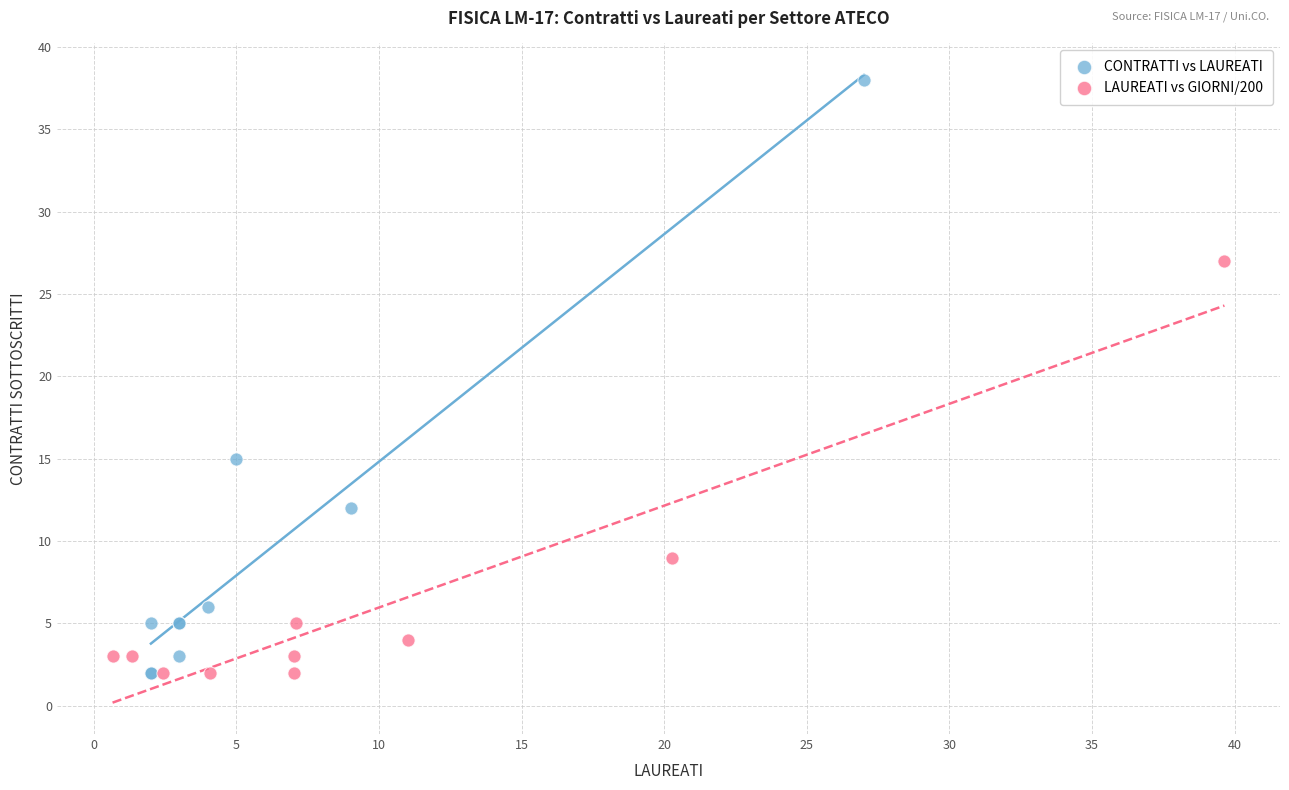

Which series contains the highest Y value?

CONTRATTI vs LAUREATI